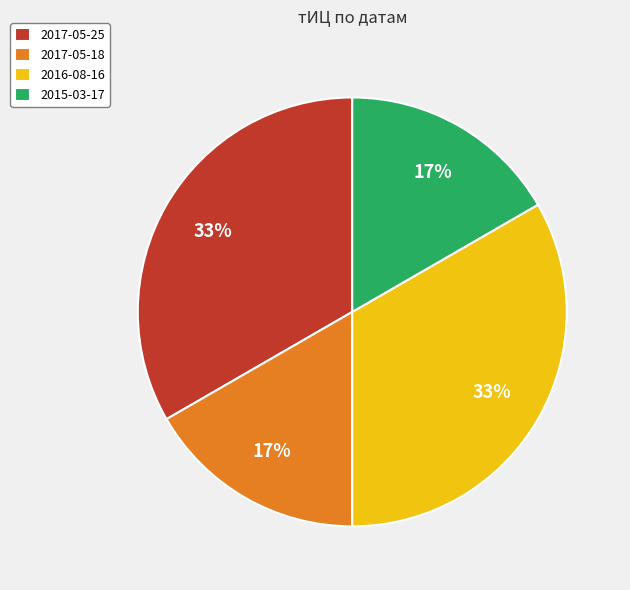

Does 2016-08-16 account for over 50% of the chart?

No